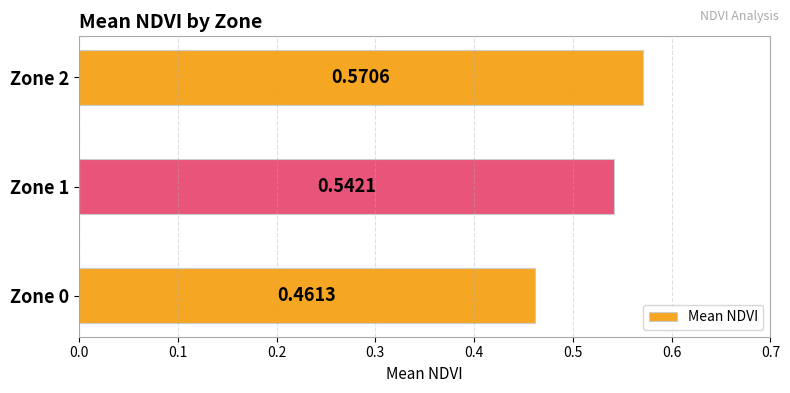

What is the sum of all values?

1.6